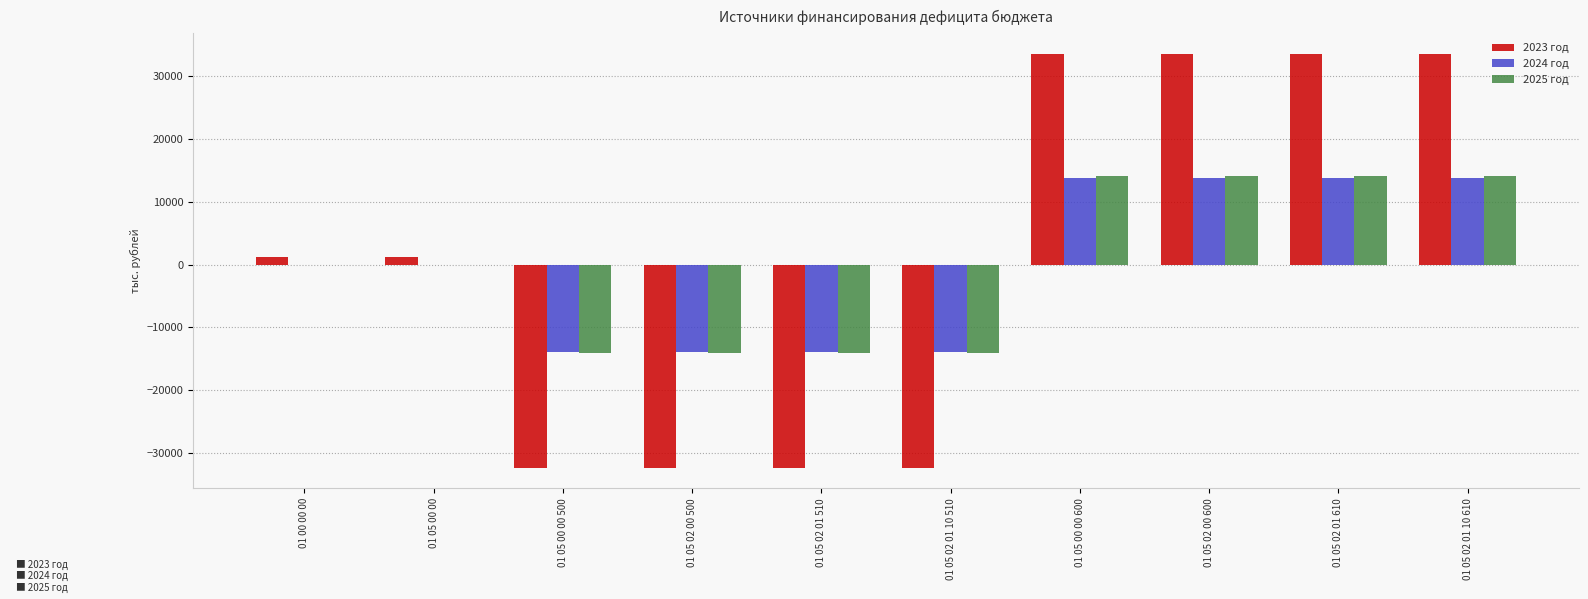

The value of 2025 год at 01 05 02 00 600 is 4116.0. True or false?

False